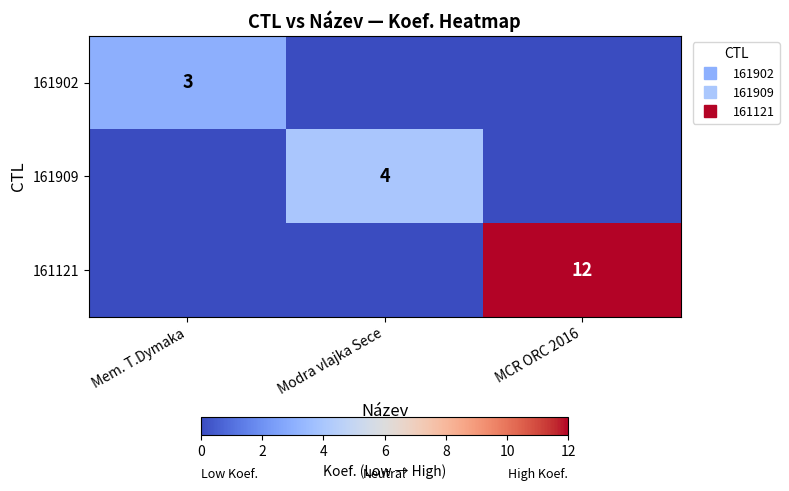

At which label is 161121 closest to 6?

Mem. T.Dymaka